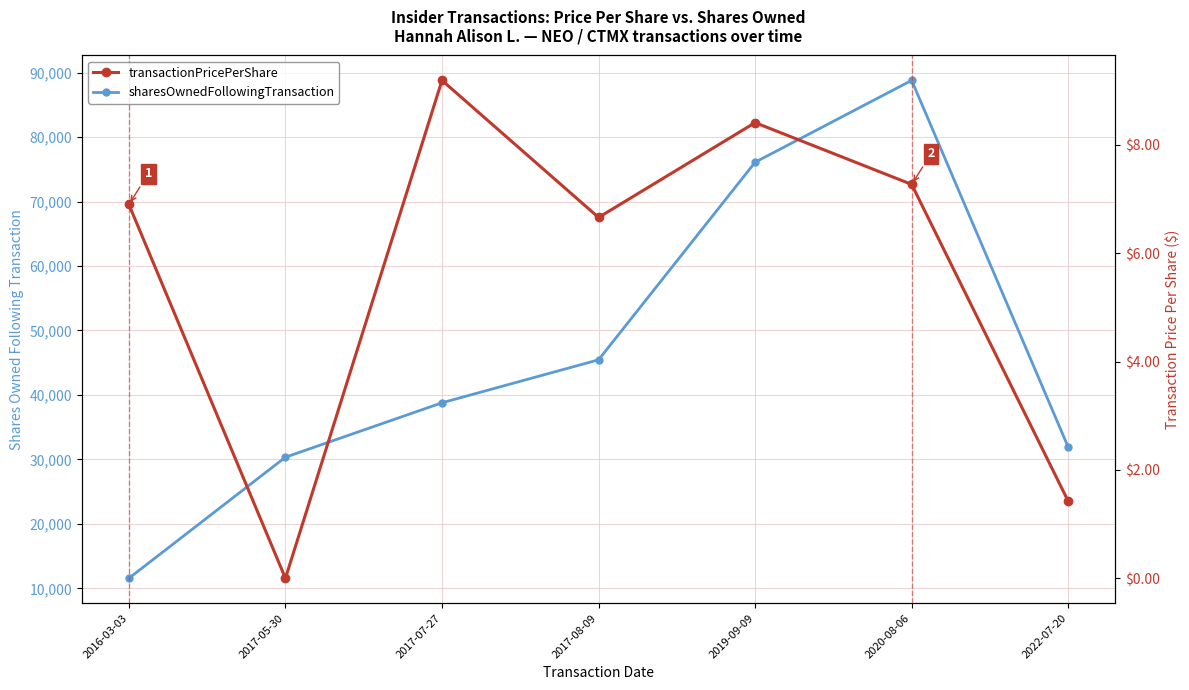

In transactionPricePerShare, how many points are higher than both neighbors (excluding endpoints)?

2